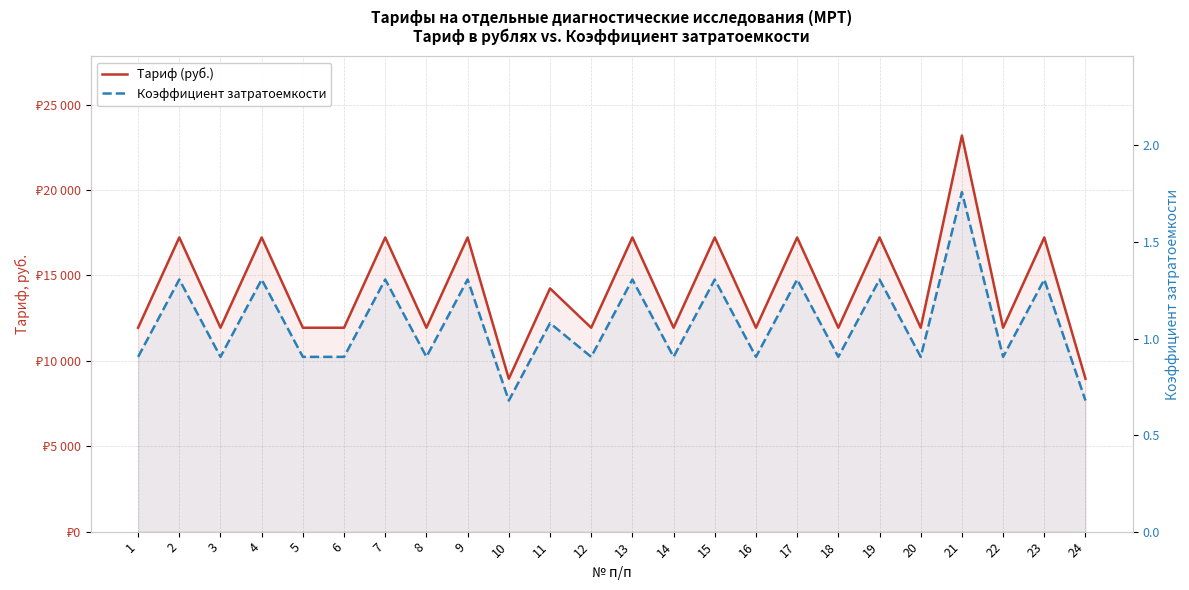

Which series has the largest range (max minus min)?

Тариф (руб.)